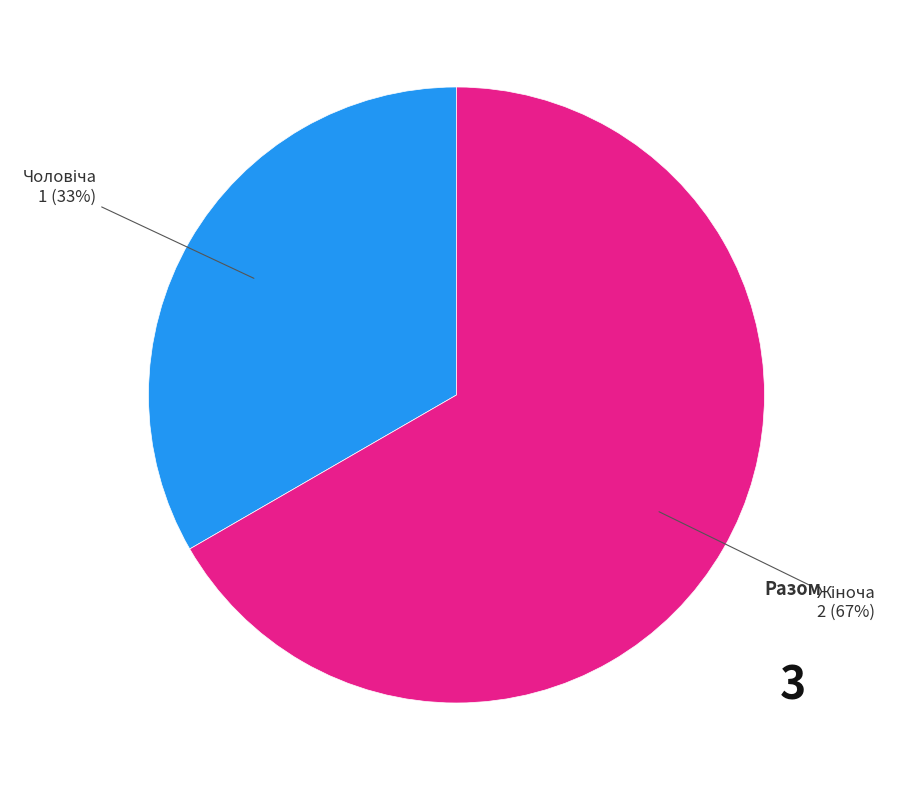

Is there a majority slice in this chart?

Yes